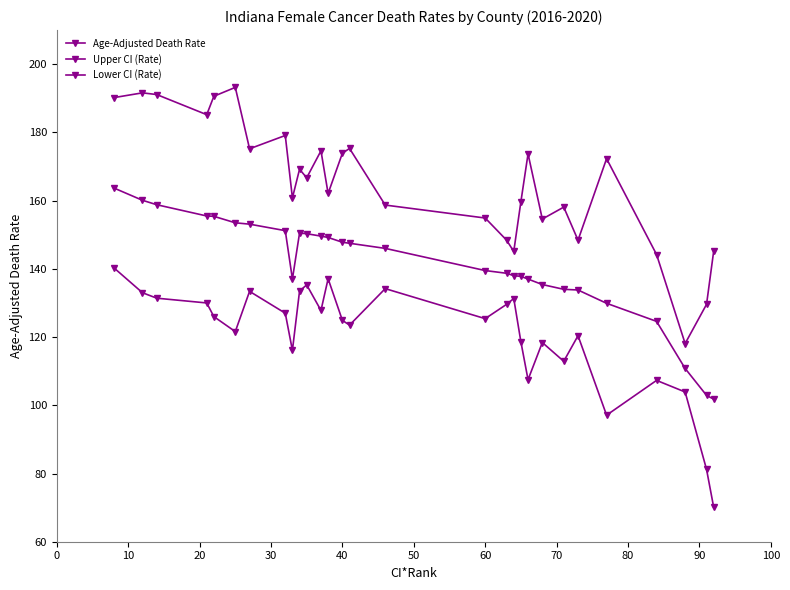

How many interior local valleys does the Upper CI (Rate) series have?

9